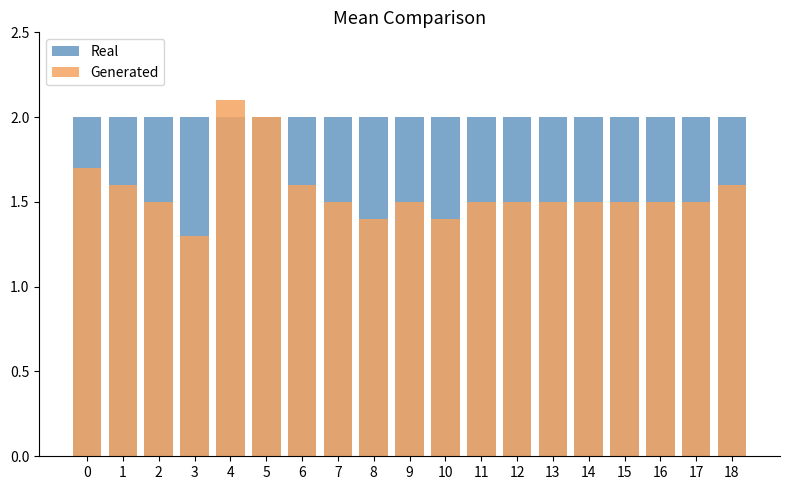

Reading left to right, list all the values displayed in this chart.

Real: 2.0	2.0	2.0	2.0	2.0	2.0	2.0	2.0	2.0	2.0	2.0	2.0	2.0	2.0	2.0	2.0	2.0	2.0	2.0
Generated: 1.7	1.6	1.5	1.3	2.1	2.0	1.6	1.5	1.4	1.5	1.4	1.5	1.5	1.5	1.5	1.5	1.5	1.5	1.6